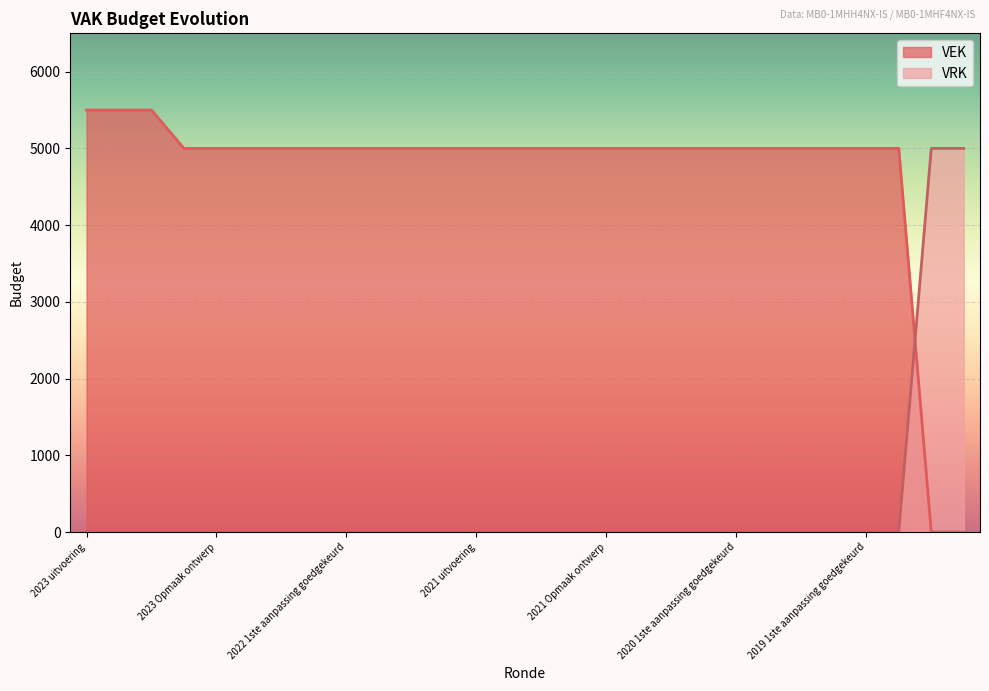

Reading left to right, transcribe all the data shown in this chart.

VEK: 2023 uitvoering=5500	2023 1ste aanpassing goedgekeurd=5500	2023 1ste aanpassing ontwerp=5500	2023 Opmaak goedgekeurd=5000	2023 Opmaak ontwerp=5000	2022 uitvoering=5000	2022 2de aanpassing goedgekeurd=5000	2022 2de aanpassing ontwerp=5000	2022 1ste aanpassing goedgekeurd=5000	2022 1ste aanpassing ontwerp=5000	2022 Opmaak goedgekeurd=5000	2022 Opmaak ontwerp=5000	2021 uitvoering=5000	2021 1ste aanpassing goedgekeurd=5000	2021 1ste aanpassing ontwerp=5000	2021 Opmaak goedgekeurd=5000	2021 Opmaak ontwerp=5000	2020 uitvoering=5000	2020 2de aanpassing goedgekeurd=5000	2020 2de aanpassing ontwerp=5000	2020 1ste aanpassing goedgekeurd=5000	2020 1ste aanpassing ontwerp=5000	2020 Opmaak goedgekeurd=5000	2020 Opmaak ontwerp=5000	2019 1ste aanpassing goedgekeurd=5000	2019 1ste aanpassing ontwerp=5000	2019 opmaak goedgekeurd=0	2019 opmaak ontwerp=0
VRK: 2023 uitvoering=0	2023 1ste aanpassing goedgekeurd=0	2023 1ste aanpassing ontwerp=0	2023 Opmaak goedgekeurd=0	2023 Opmaak ontwerp=0	2022 uitvoering=0	2022 2de aanpassing goedgekeurd=0	2022 2de aanpassing ontwerp=0	2022 1ste aanpassing goedgekeurd=0	2022 1ste aanpassing ontwerp=0	2022 Opmaak goedgekeurd=0	2022 Opmaak ontwerp=0	2021 uitvoering=0	2021 1ste aanpassing goedgekeurd=0	2021 1ste aanpassing ontwerp=0	2021 Opmaak goedgekeurd=0	2021 Opmaak ontwerp=0	2020 uitvoering=0	2020 2de aanpassing goedgekeurd=0	2020 2de aanpassing ontwerp=0	2020 1ste aanpassing goedgekeurd=0	2020 1ste aanpassing ontwerp=0	2020 Opmaak goedgekeurd=0	2020 Opmaak ontwerp=0	2019 1ste aanpassing goedgekeurd=0	2019 1ste aanpassing ontwerp=0	2019 opmaak goedgekeurd=5000	2019 opmaak ontwerp=5000